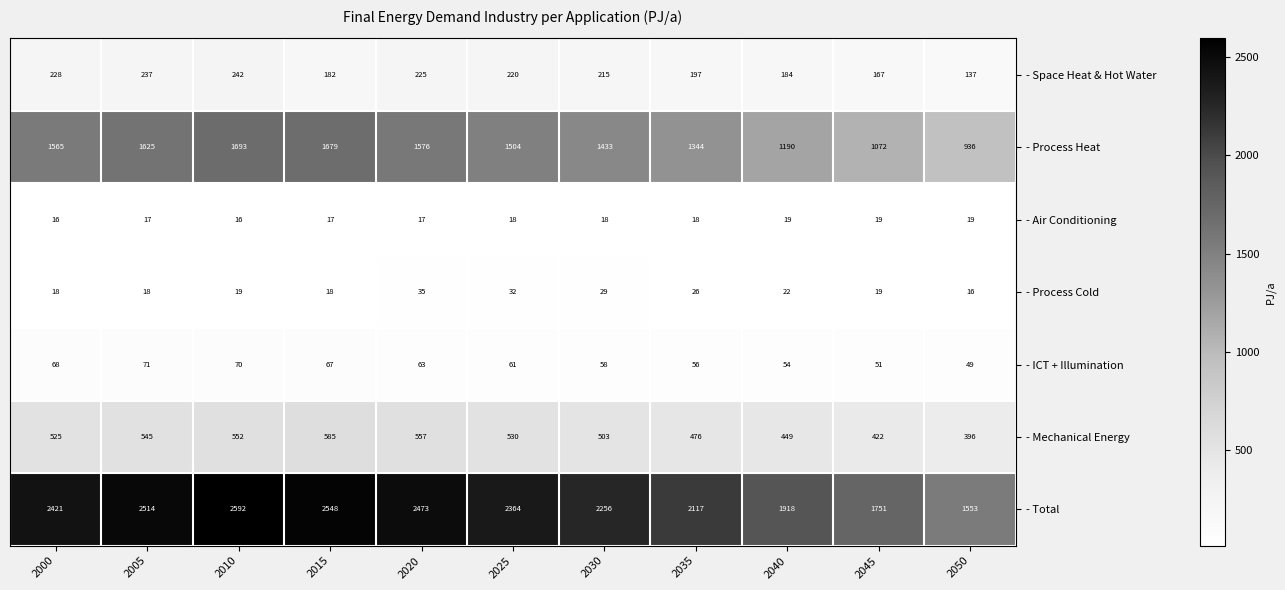

Between 2005 and 2030, which series saw the biggest shift?

- Total